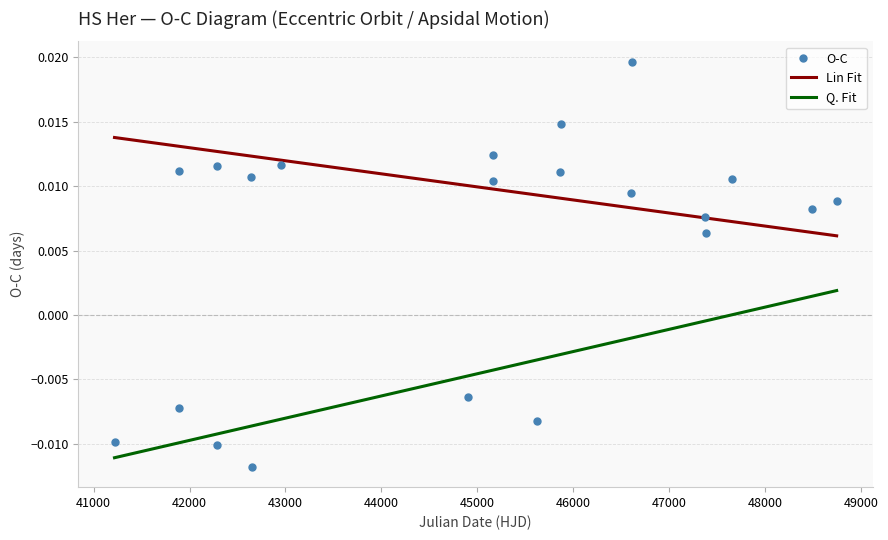

Which series has the largest total across all categories?

Lin Fit